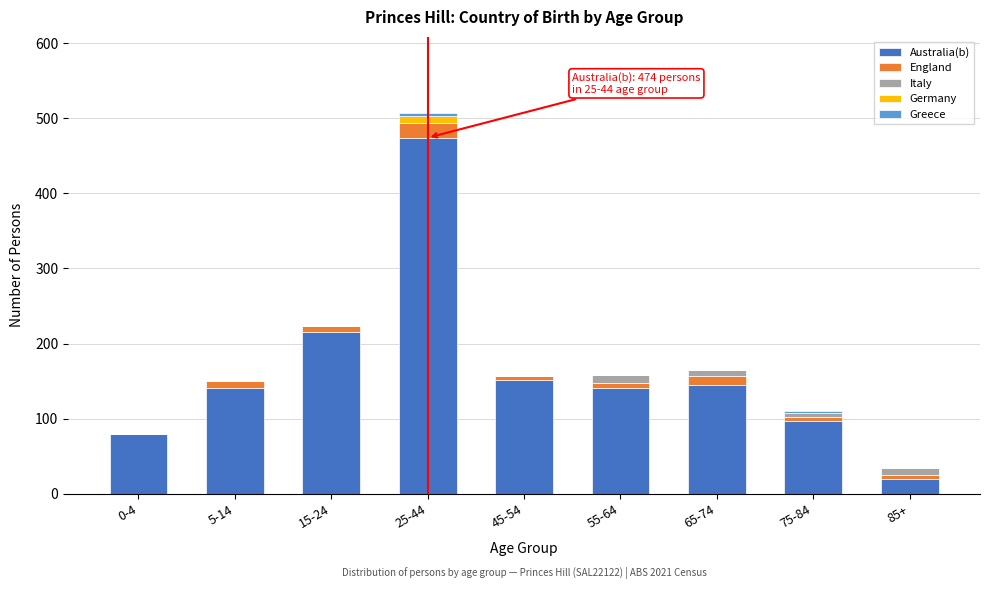

The Australia(b) series shows 108 at 25-44. True or false?

False